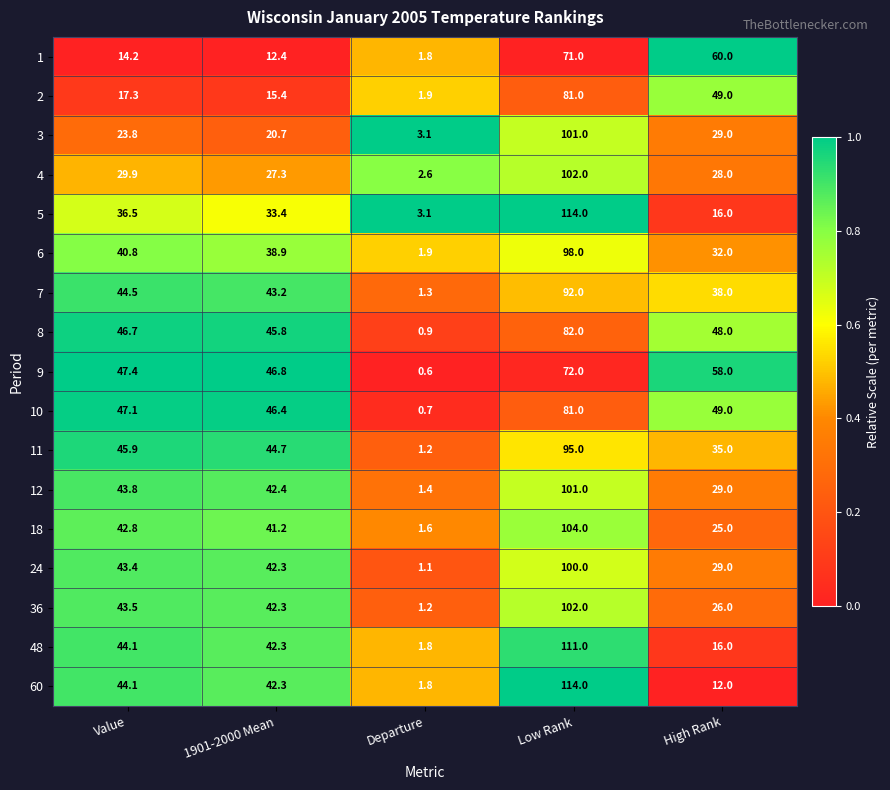

What is the difference between the highest and lowest values at High Rank?

48.0